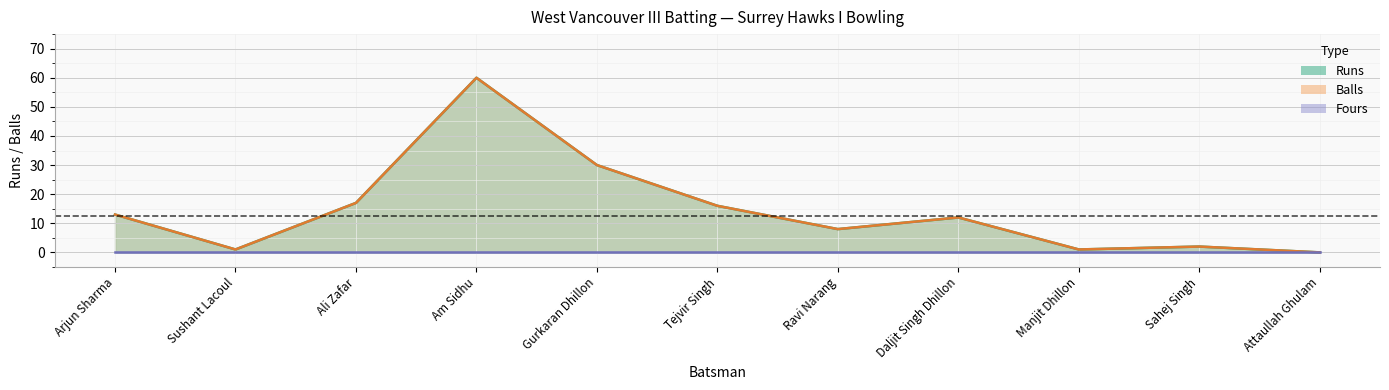

What is the sum of the Runs values at Gurkaran Dhillon and Sahej Singh?

32